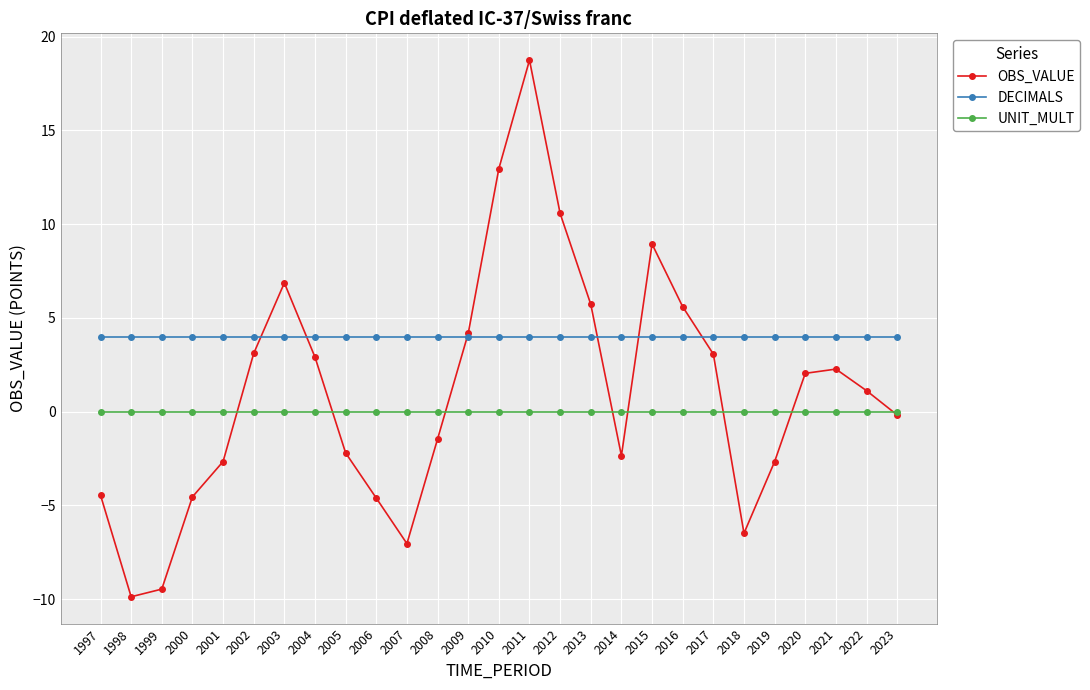

At which category does OBS_VALUE reach its first local peak?

2003